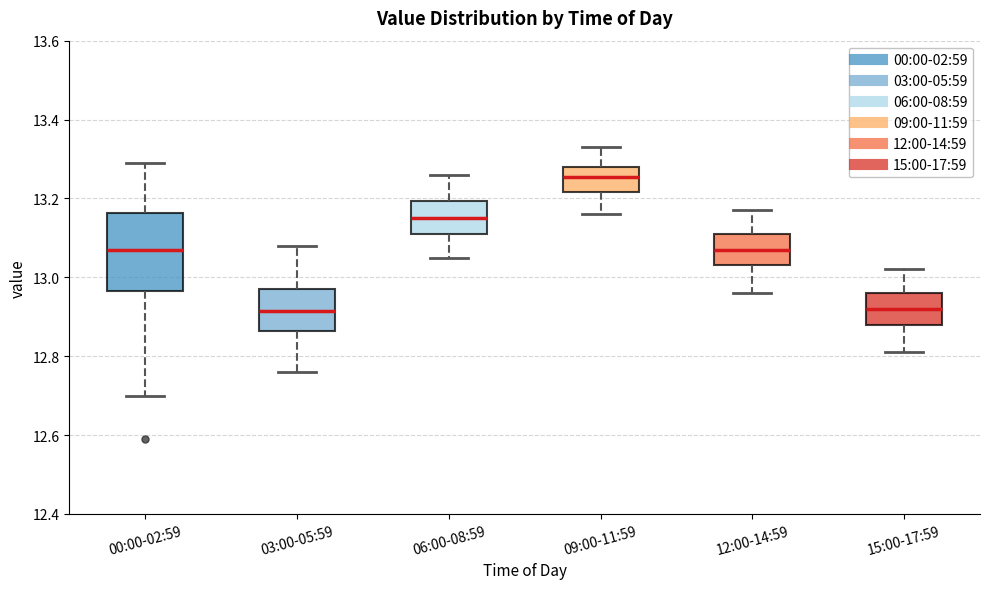

Comparing the boxes themselves (not the whiskers), which one is the tallest?

00:00-02:59